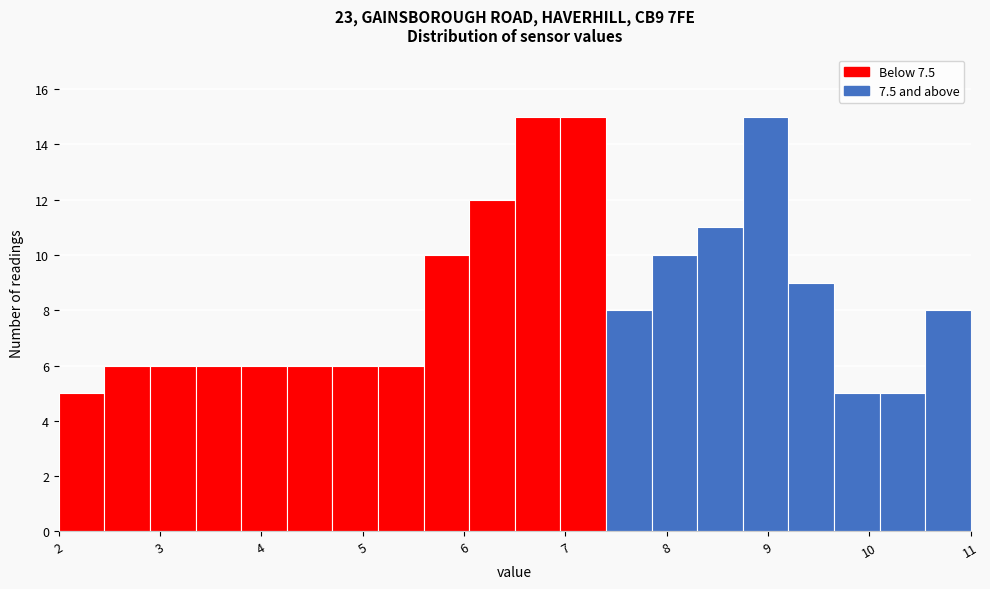

What is the height of the bar covering 4.25 to 4.70 on the x-axis? Neither the bar edges nor the heights are printed on the chart, so give them approximately, as read against the axes.

6